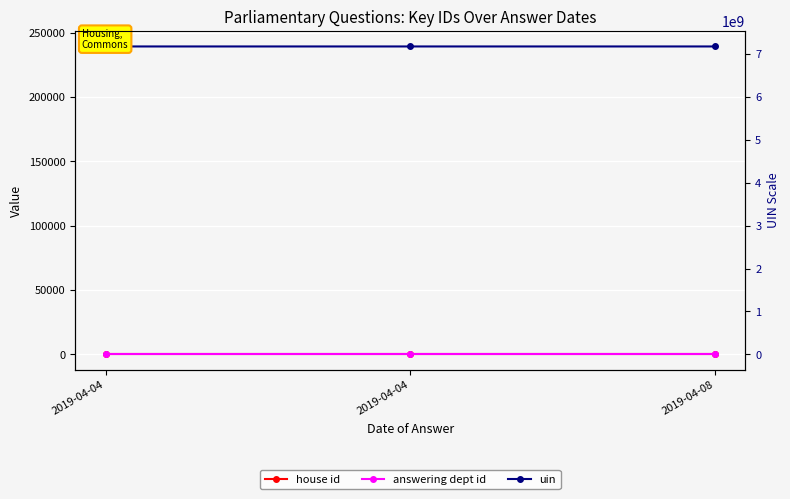

At 2019-04-04, list the series in order from smallest to largest.

house id, answering dept id, uin